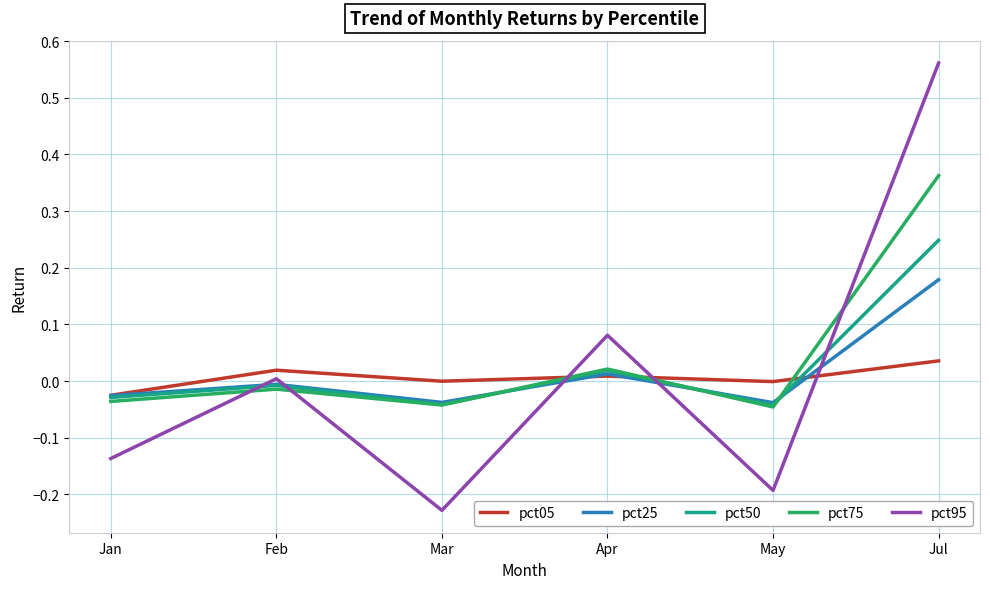

At which category does the chart reach its minimum across all series?

Mar